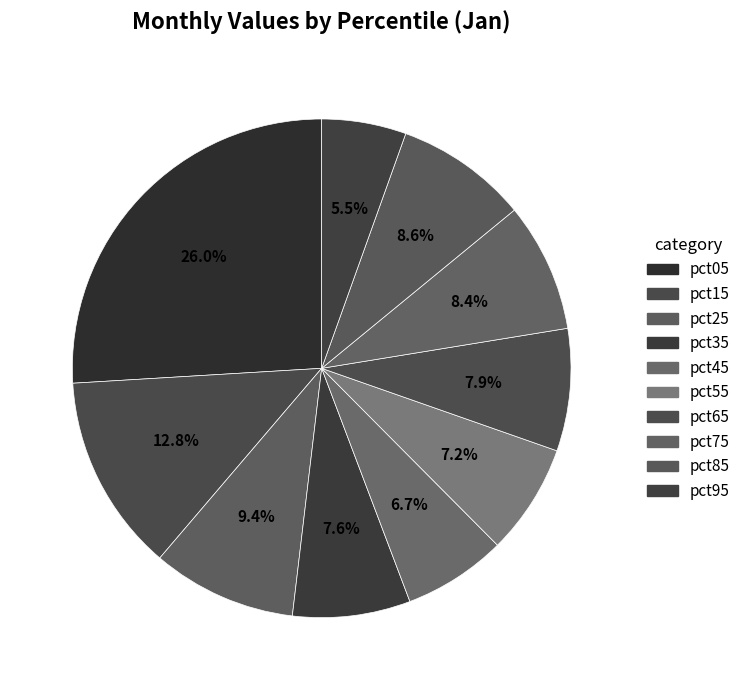

What percentage is the pct65 slice, to the nearest percent?

8%